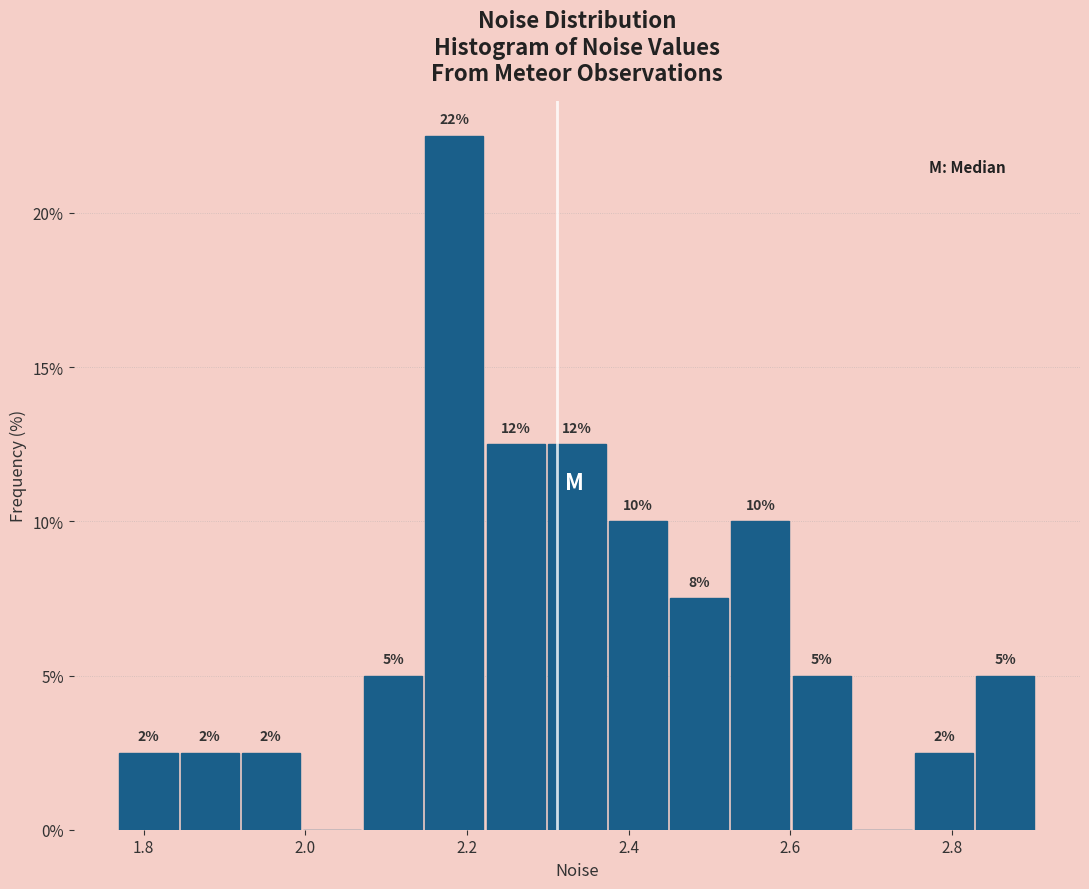

Read against the x-axis, roughly where is the centre of the tallest bar?

2.18